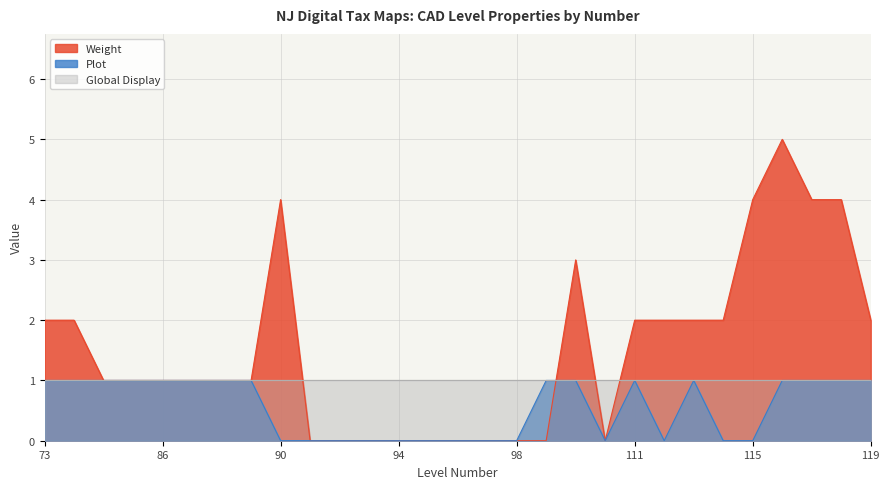

Which series ends up on top after the final intersection of Weight and Plot?

Weight